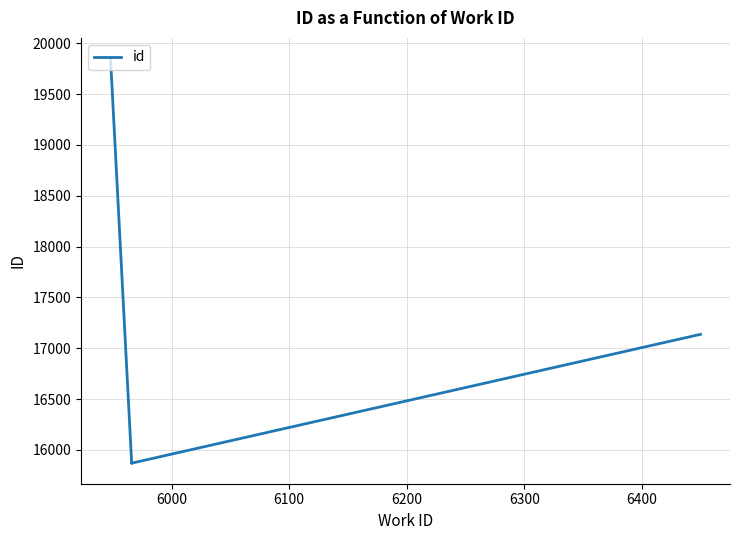

What is the sum of all values?

100464